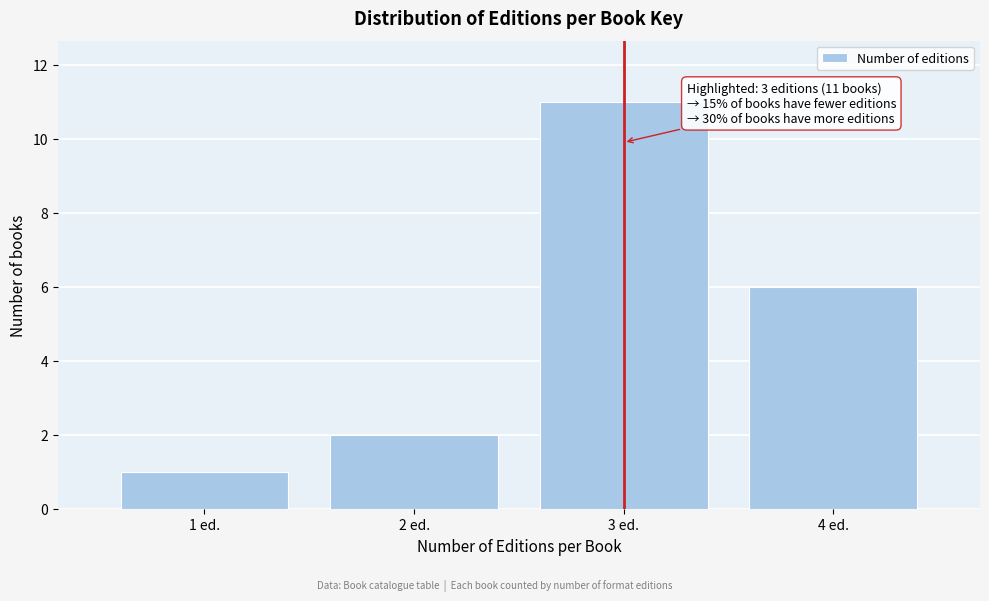

Reading left to right, list all the values displayed in this chart.

1 ed.=1	2 ed.=2	3 ed.=11	4 ed.=6